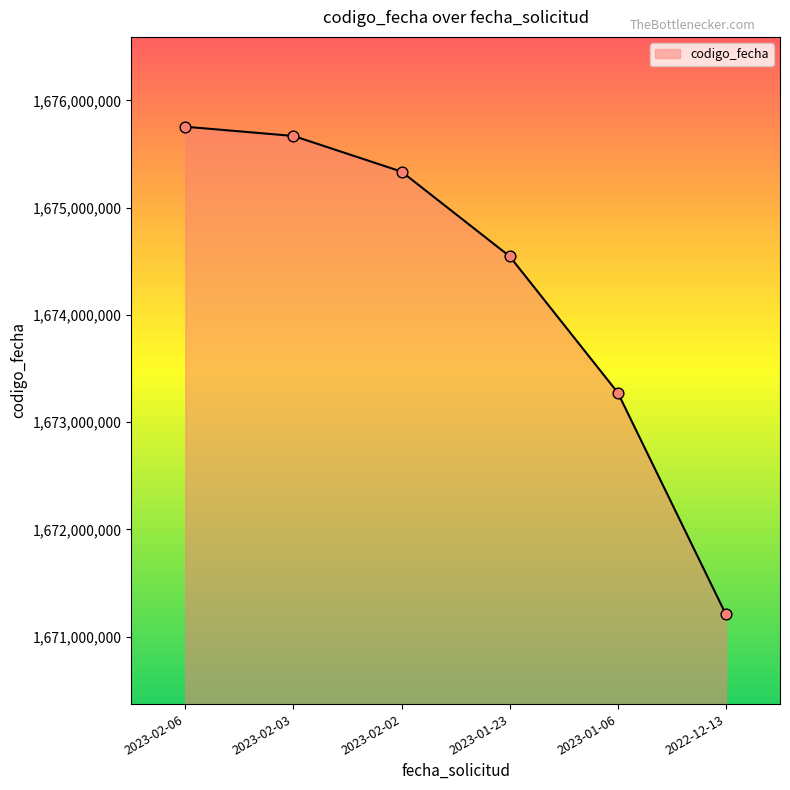

Approximately how many times larger is the value at 2023-01-06 compared to 2023-02-03?

1.0